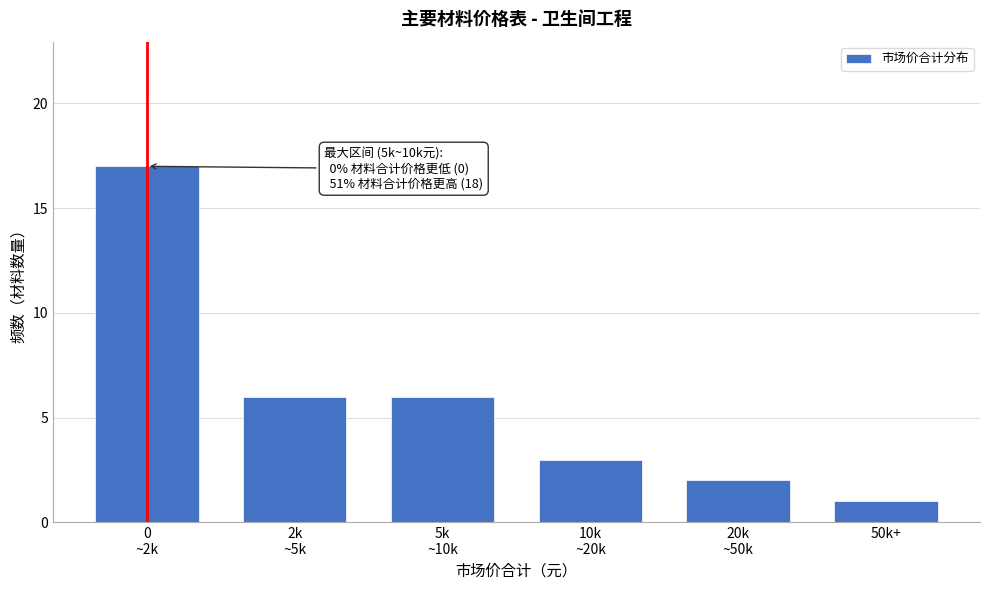

Reading left to right, extract all data points from this chart.

17	6	6	3	2	1